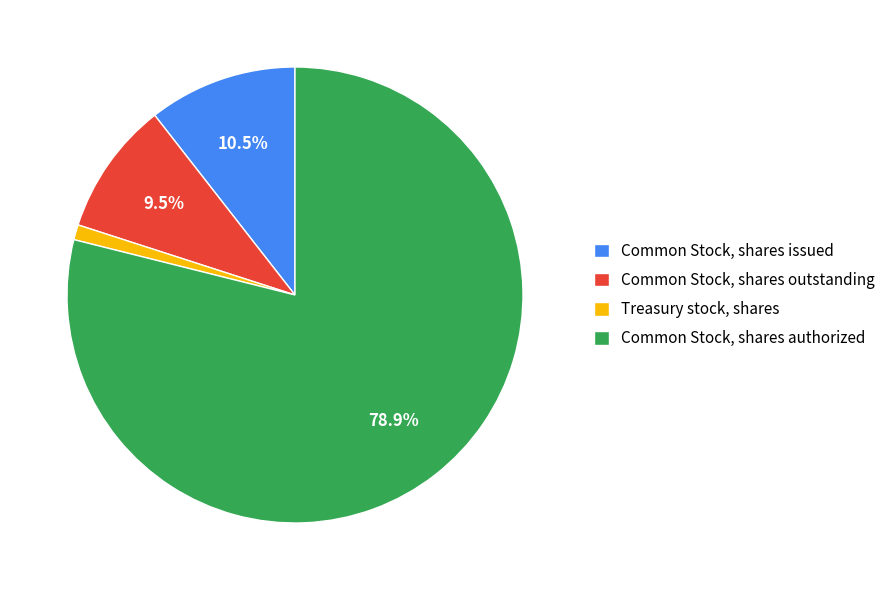

How many segments does this pie chart have?

4